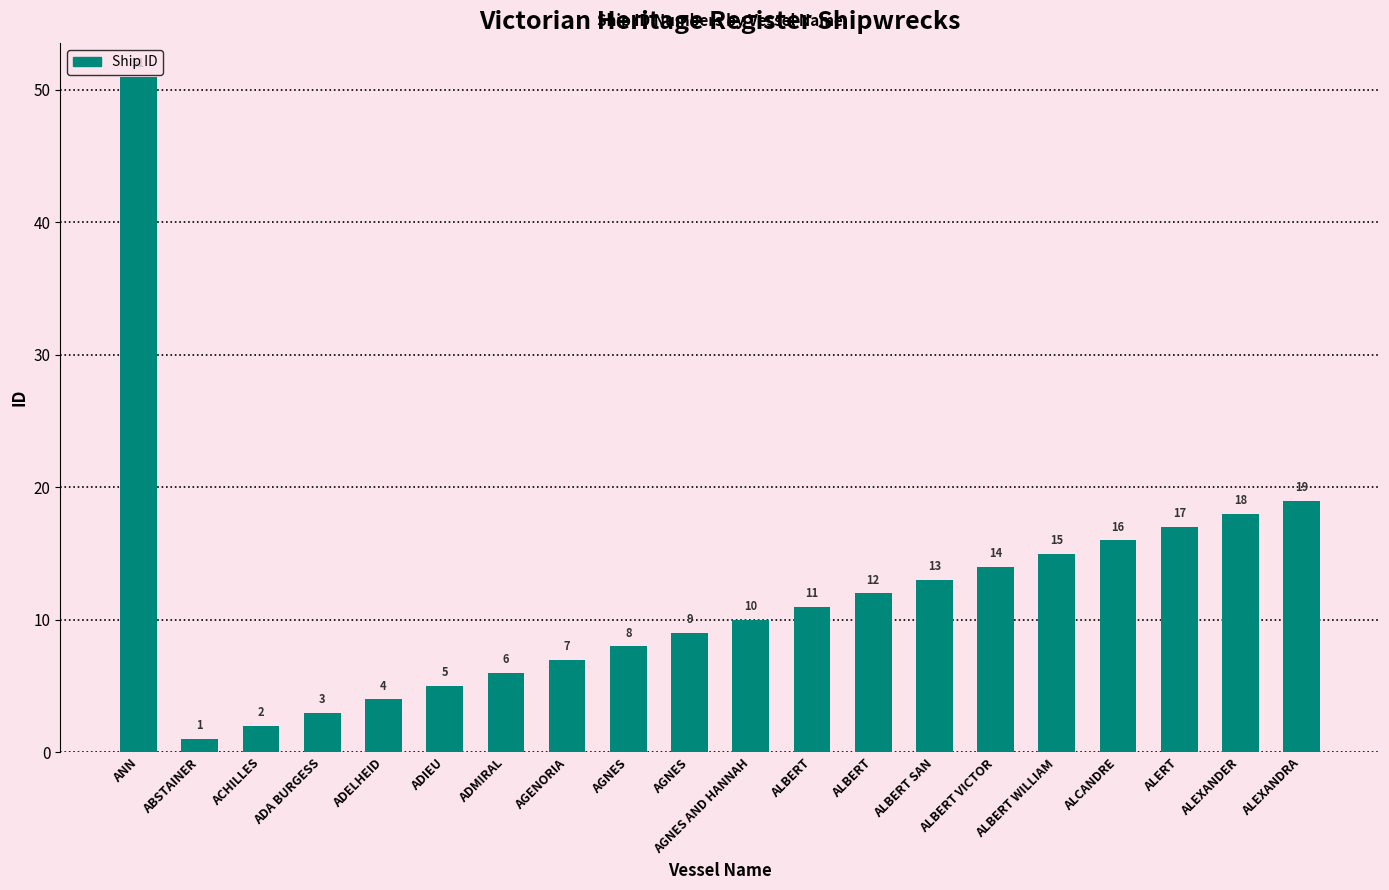

What is the smallest value displayed?

1